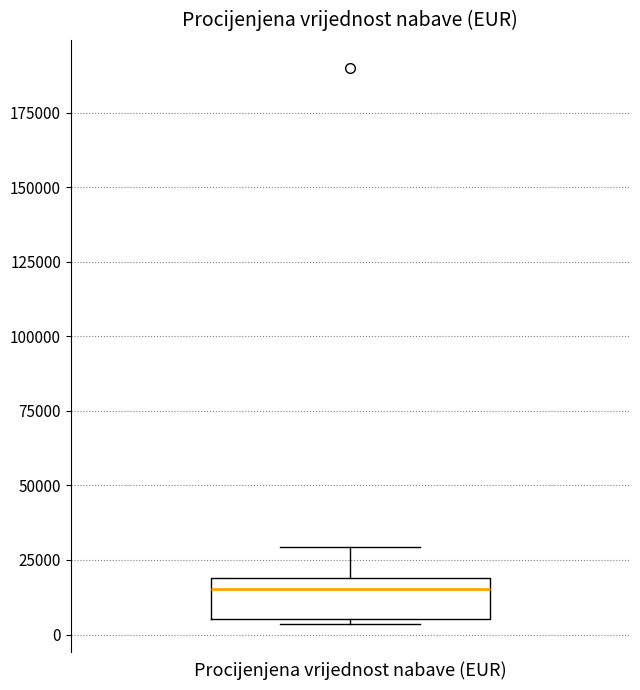

Read this box plot against the y-axis: the position of the median line, the range covered by the box, and the ends of both whiskers. The values are not printed on the chart, so give them approximately, as read against the axis.

median 15000, box 5000 to 20000, whiskers 5000 (just below the box's lower edge) to 30000